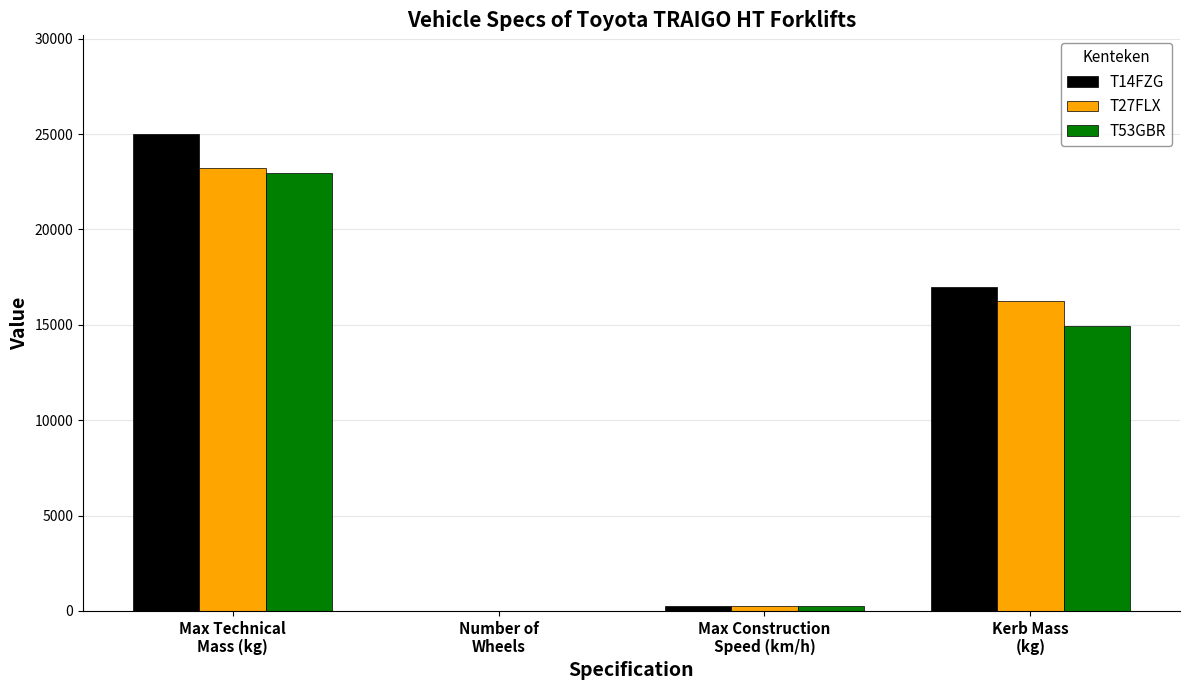

Count the number of categories in the chart.

4